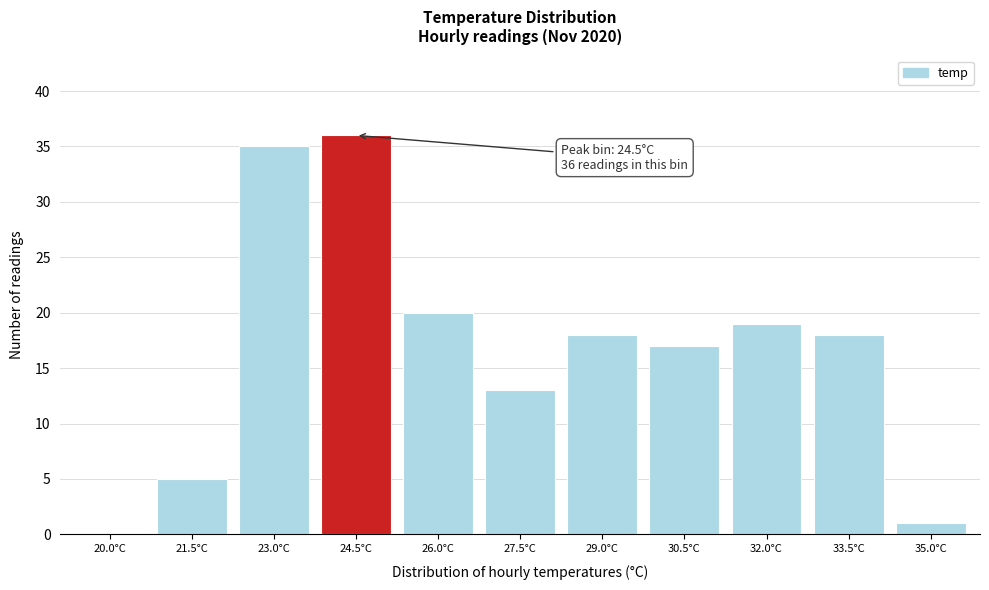

Reading left to right, what are all the values shown in this chart?

20.0°C=0	21.5°C=5	23.0°C=35	24.5°C=36	26.0°C=20	27.5°C=13	29.0°C=18	30.5°C=17	32.0°C=19	33.5°C=18	35.0°C=1